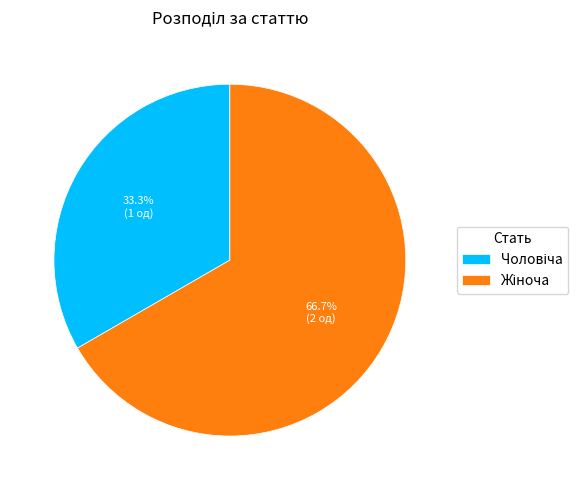

Approximately how many times larger is the value at Чоловіча compared to Жіноча?

0.5